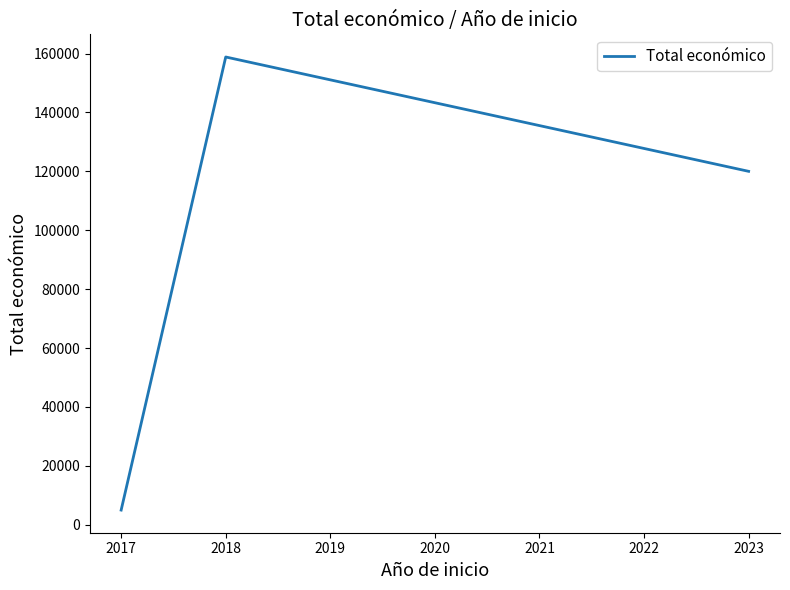

What is the sum of the values at 2017 and 2018?

163820